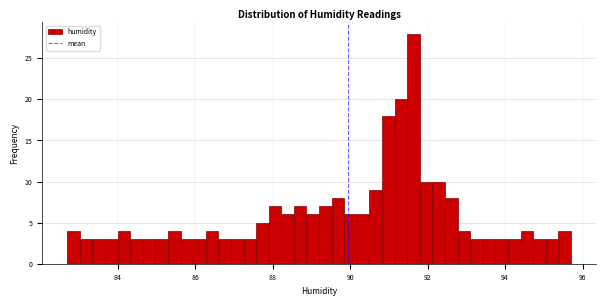

Around what value on the x-axis is the tallest bar? Give the approximate position of its centre, as read against the axis.

91.6